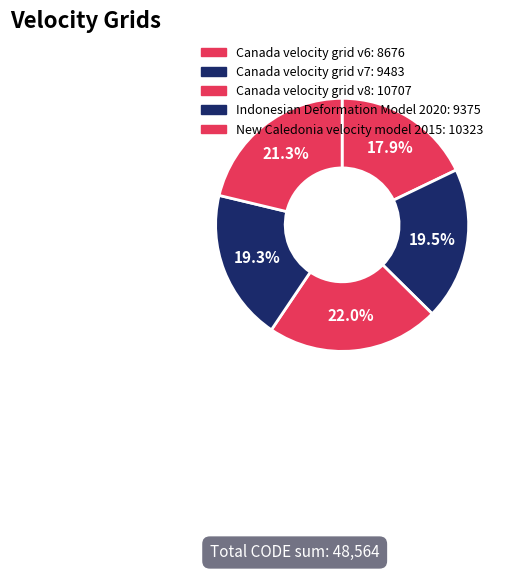

Rank the categories by value from highest to lowest.

Canada velocity grid v8, New Caledonia velocity model 2015, Canada velocity grid v7, Indonesian Deformation Model 2020, Canada velocity grid v6